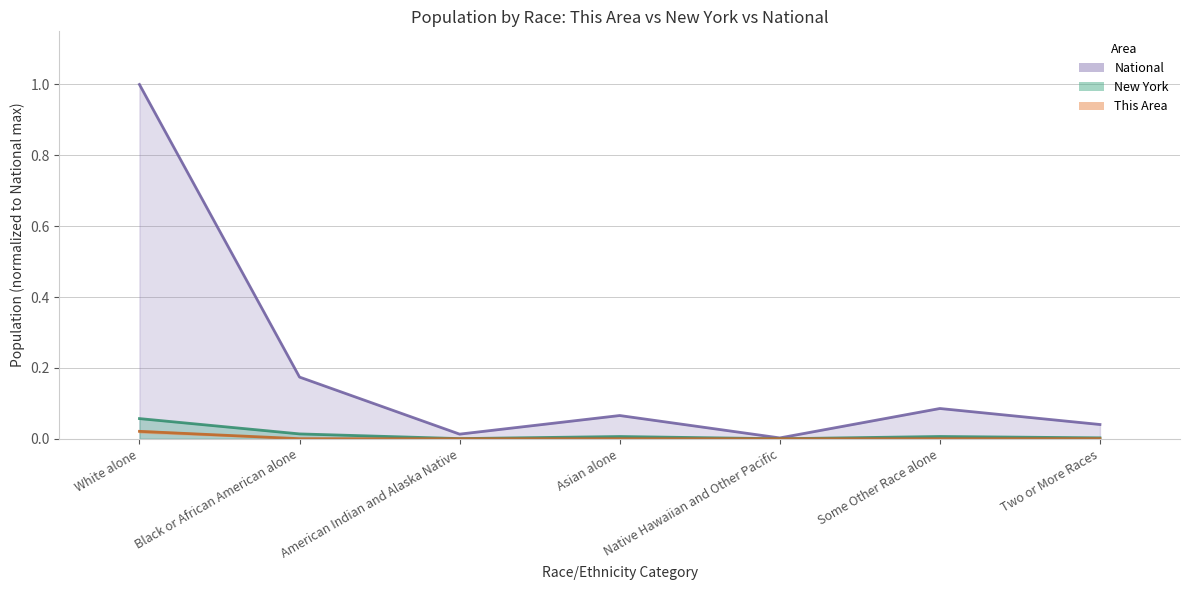

Which series has the largest total across all categories?

National